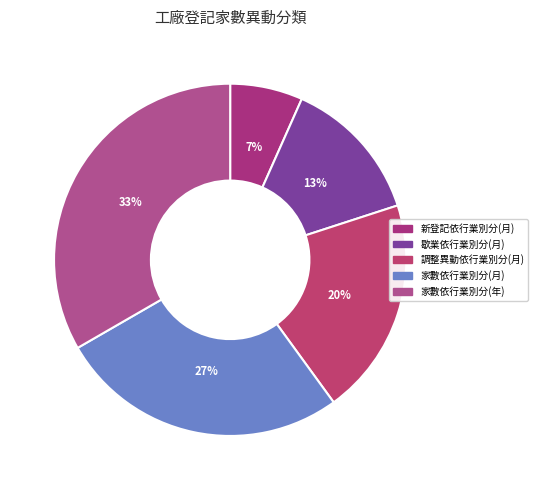

Count the number of slices in the pie.

5